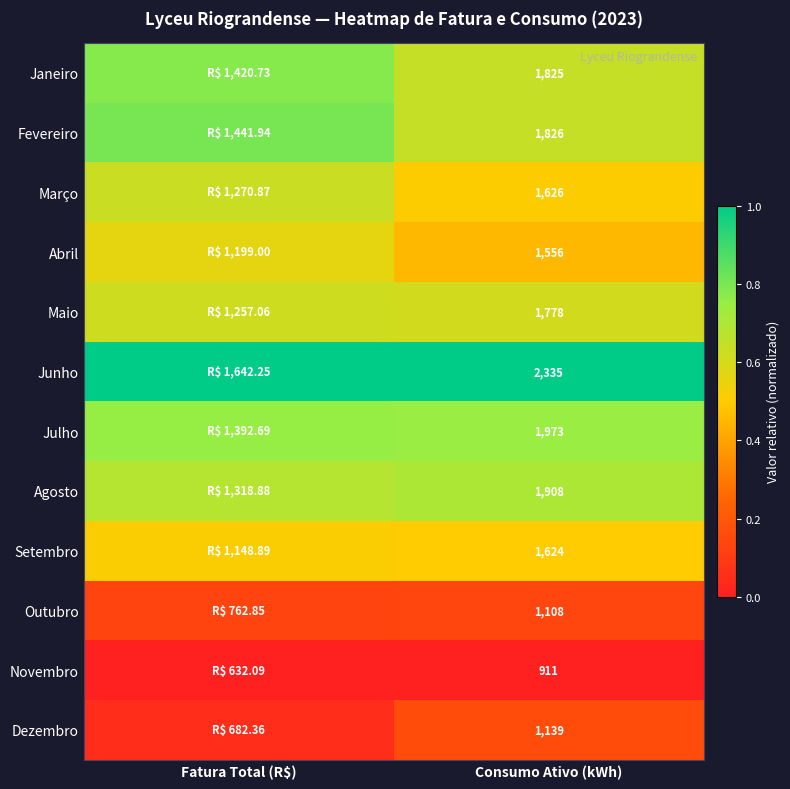

At which category is the sum across all series the highest?

Fatura Total (R$)